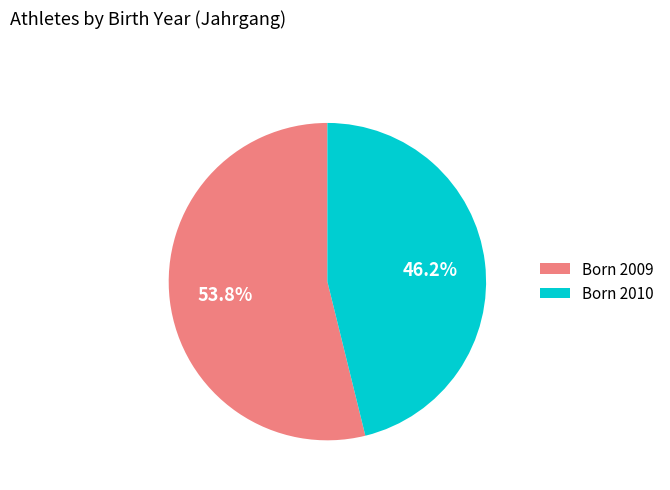

Rank the categories by value from highest to lowest.

Born 2009, Born 2010